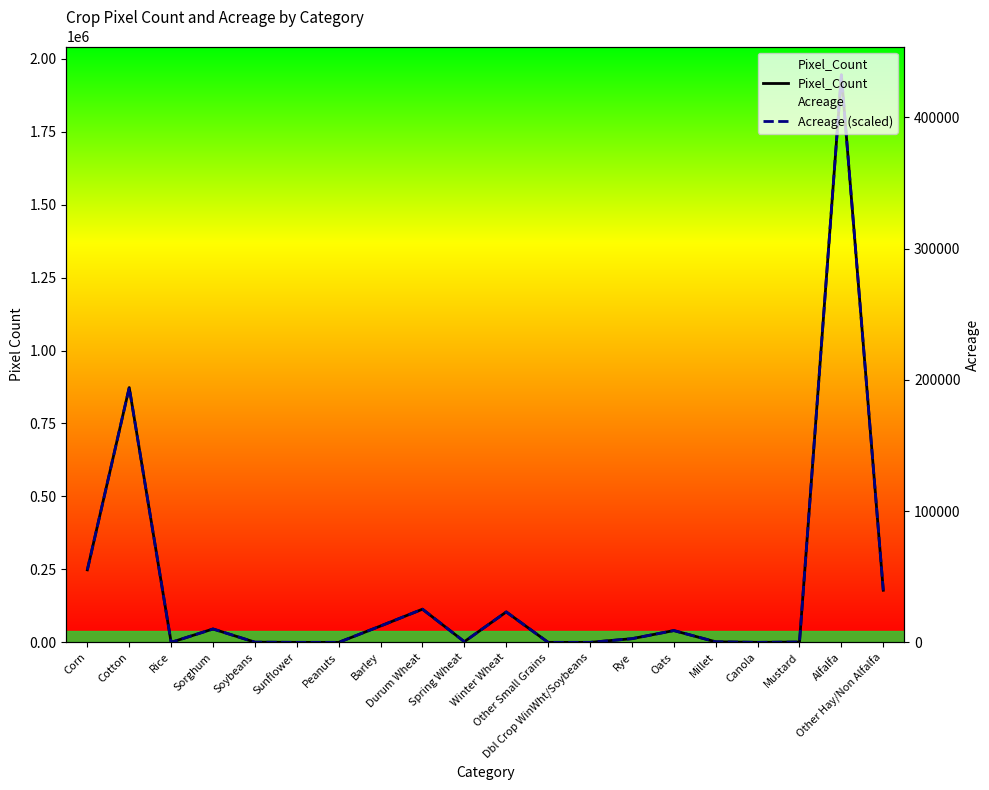

True or false: Pixel_Count and Acreage (scaled) intersect in this chart.

False